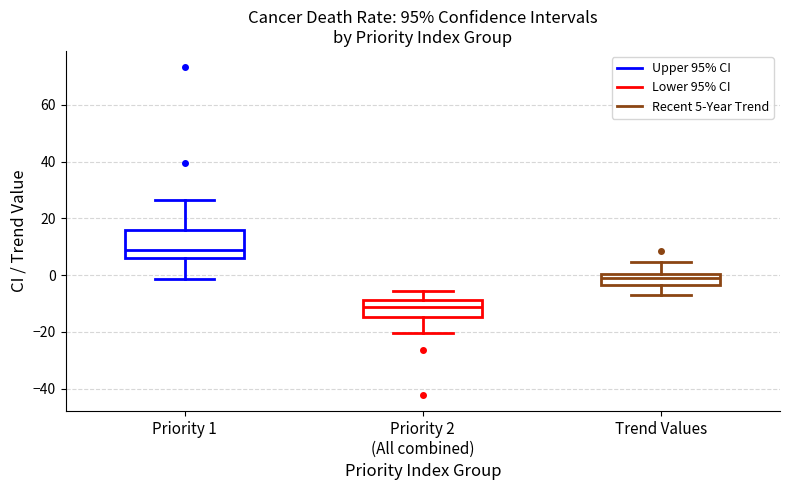

Reading left to right, transcribe this box plot: for each box, give where its median line is, the range the box spans, and where its two whiskers end, as read against the y-axis. The values are not printed on the chart, so give them approximately, as read against the axis.

Priority 1: median 8, box 6 to 16, whiskers -2 to 26
Priority 2 (All combined): median -12, box -14 to -8, whiskers -20 to -6
Trend Values: median 0 (inside the box), box -4 to 0, whiskers -6 to 4